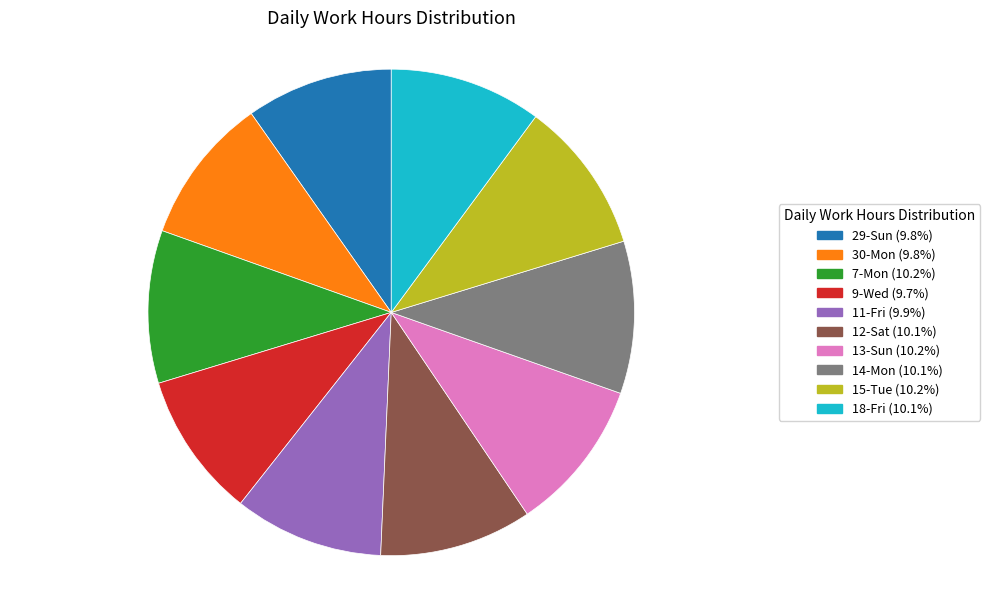

True or false: 18-Fri accounts for 21% of the total.

False